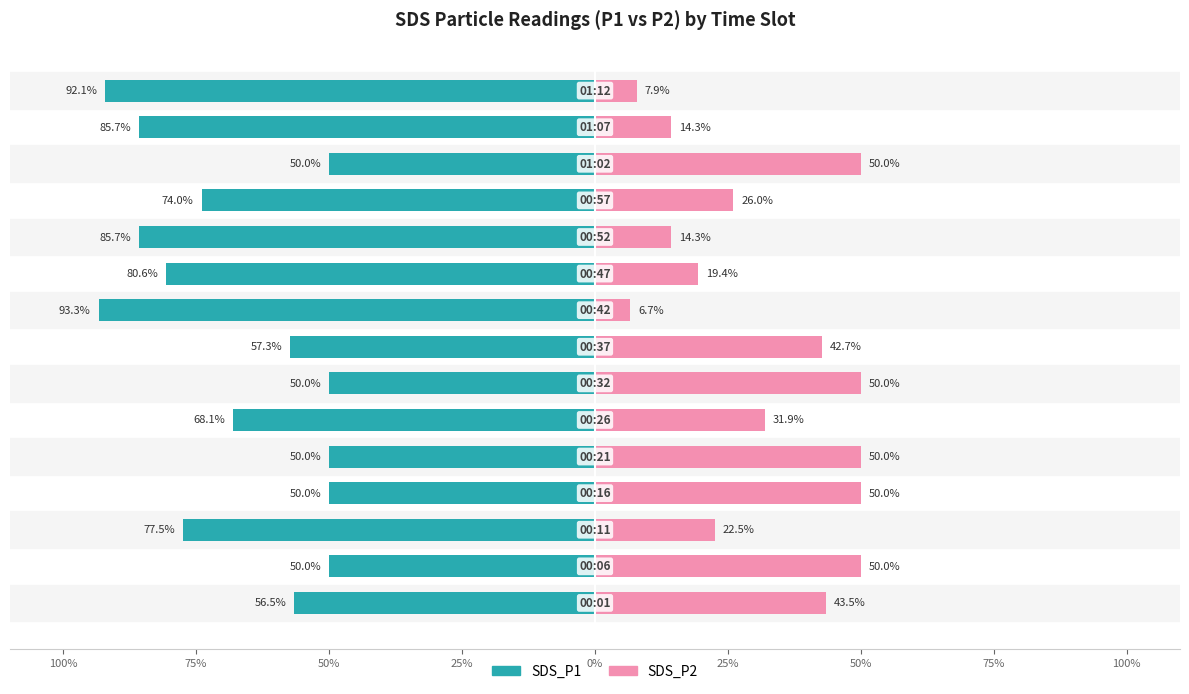

How many distinct data groups are displayed?

2